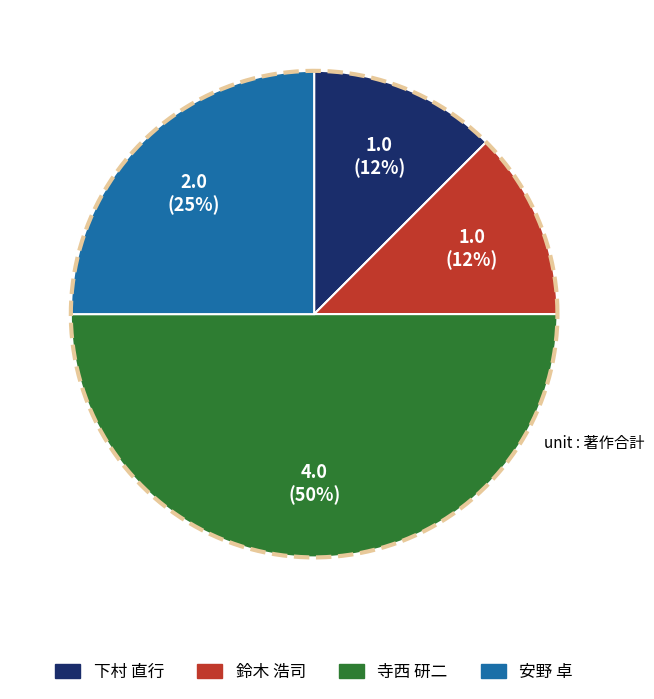

Which has a higher value, 鈴木 浩司 or 寺西 研二?

寺西 研二